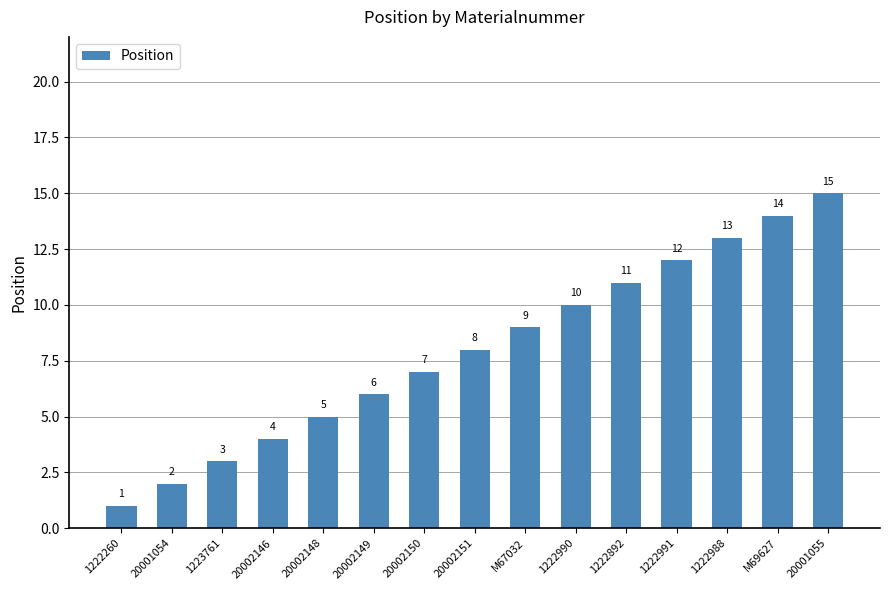

Which has a higher value, 20001055 or 1222991?

20001055